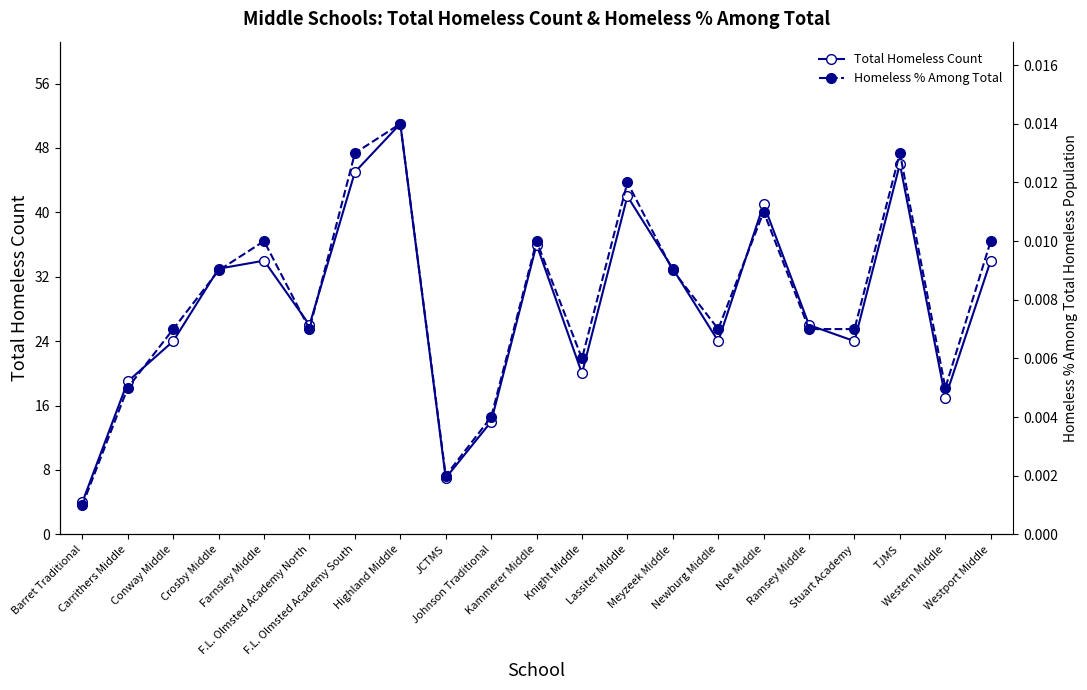

What are all the series names shown in the legend?

Total Homeless Count, Homeless % Among Total